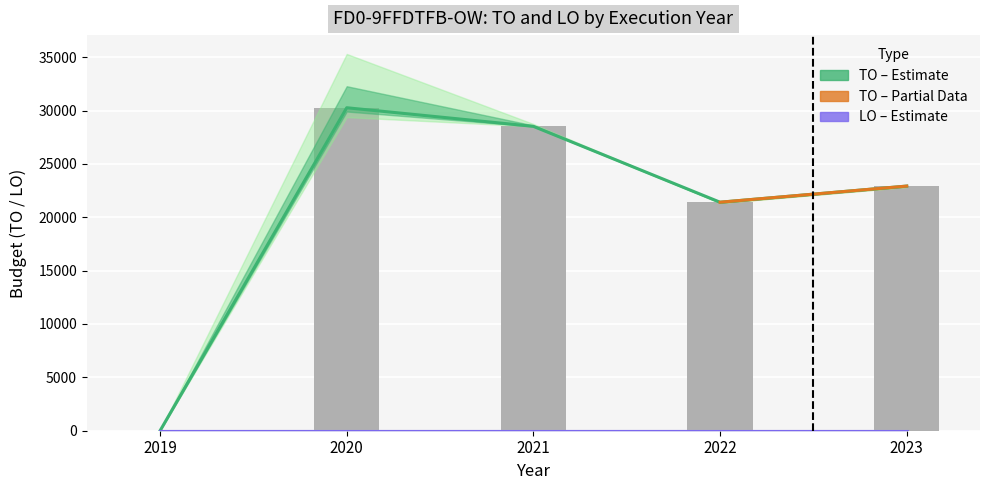

What is the change in value from 2019 to 2023?

+22922